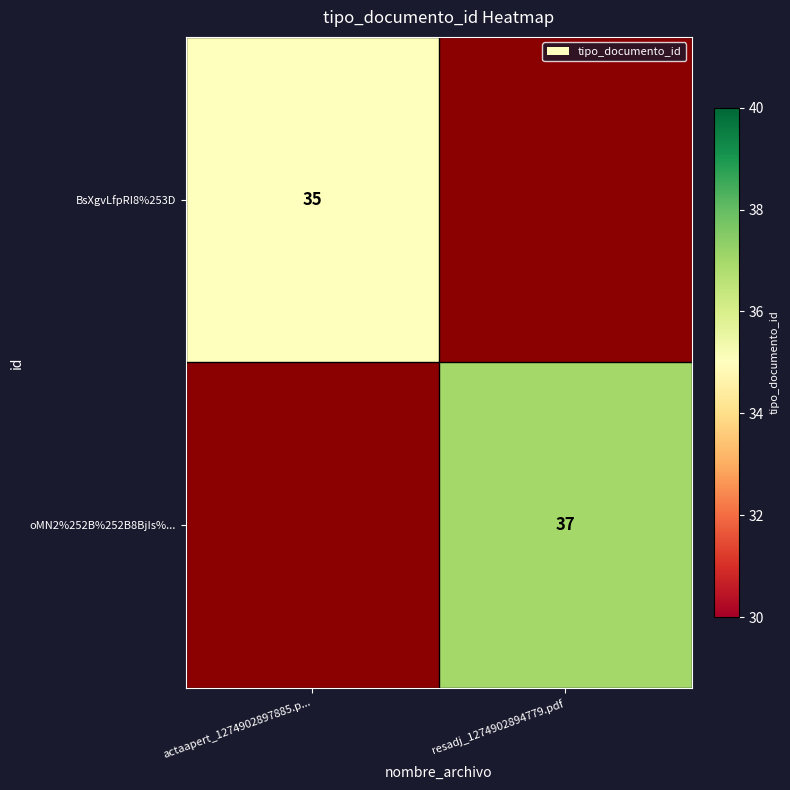

True or false: BsXgvLfpRI8%253D has a value of 35 at actaapert_1274902897885.p....

True